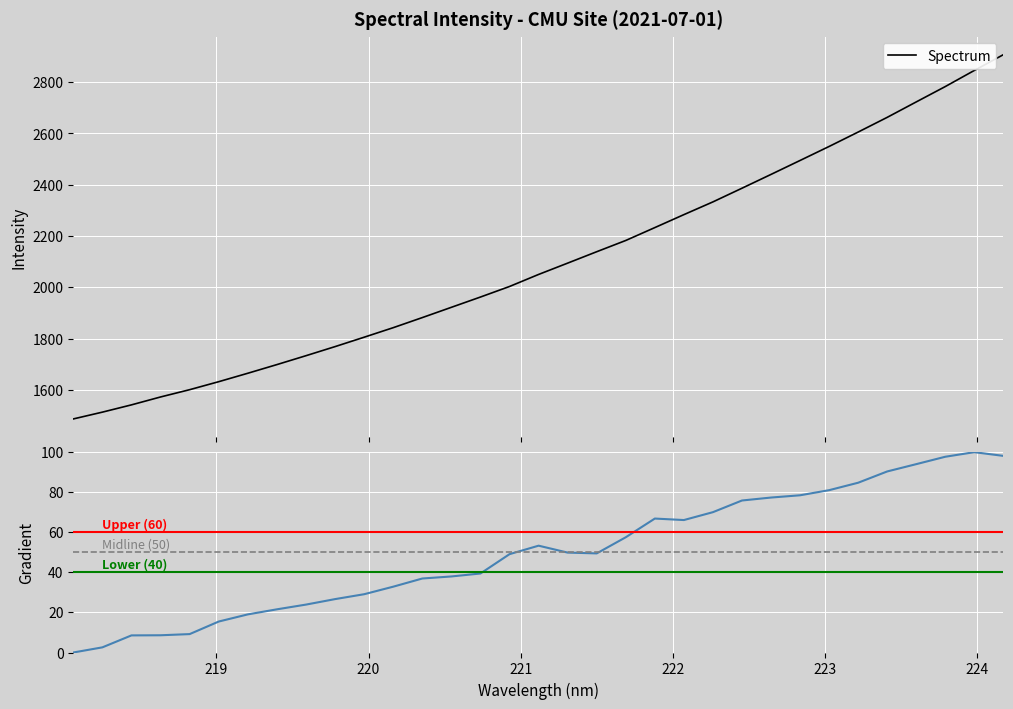

True or false: there are more than 0 points higher than both neighbors.

False